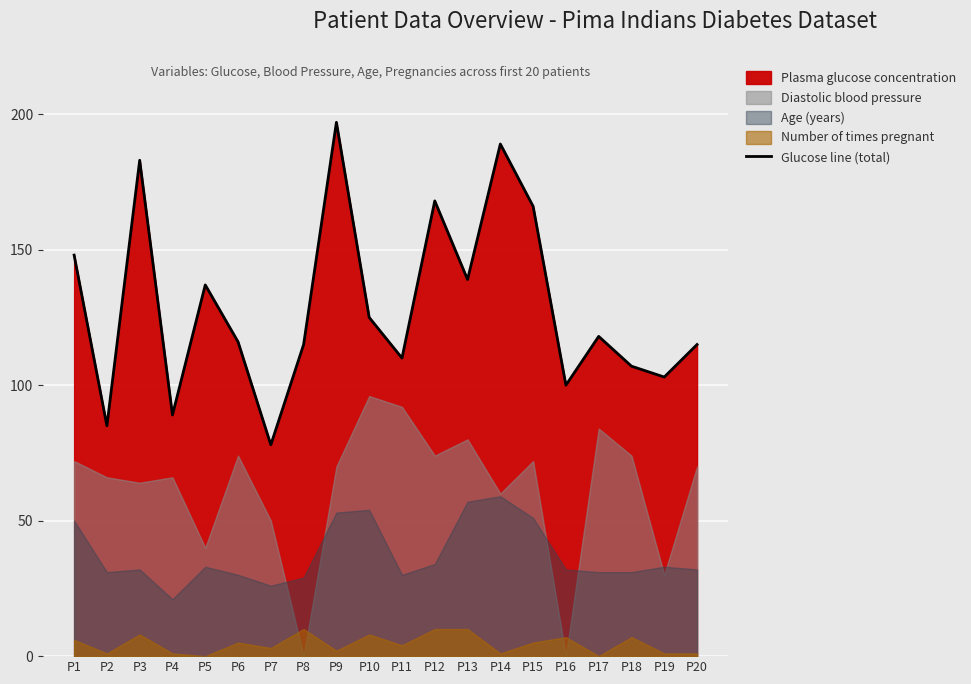

How many lines are shown in the chart?

1